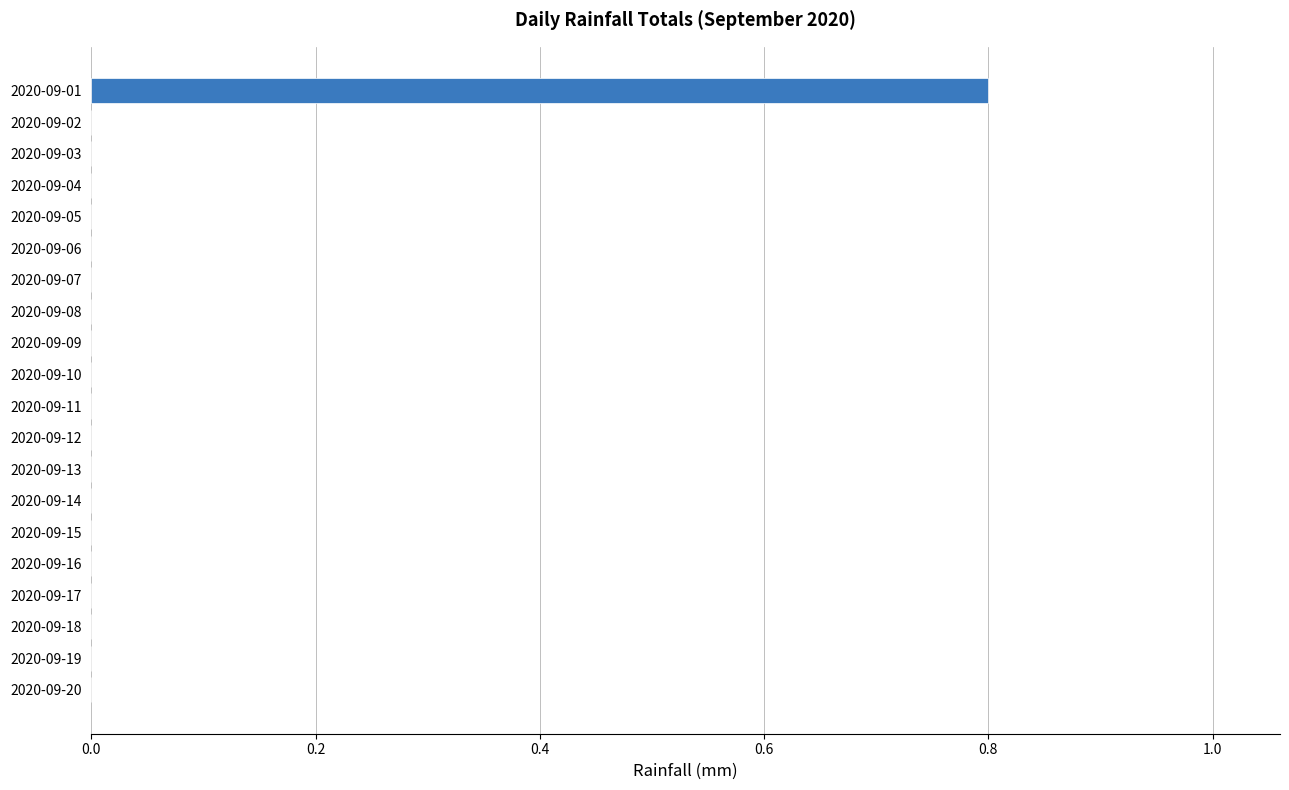

How many values are between 0 and 1?

20